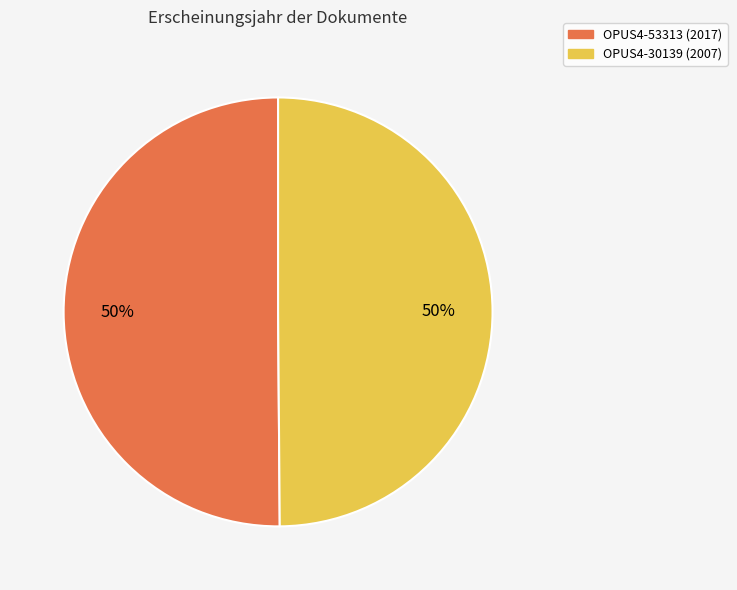

To the nearest percent, what portion does OPUS4-53313 represent?

50%